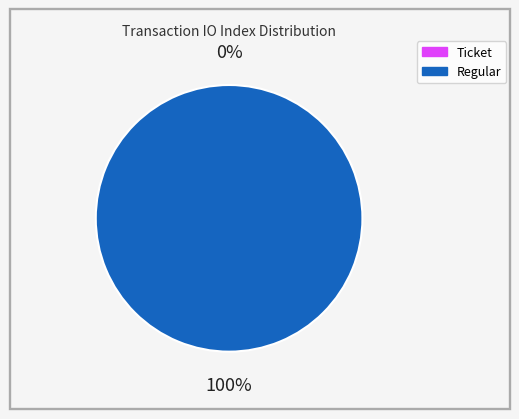

Is there any slice that represents more than half of the pie?

Yes